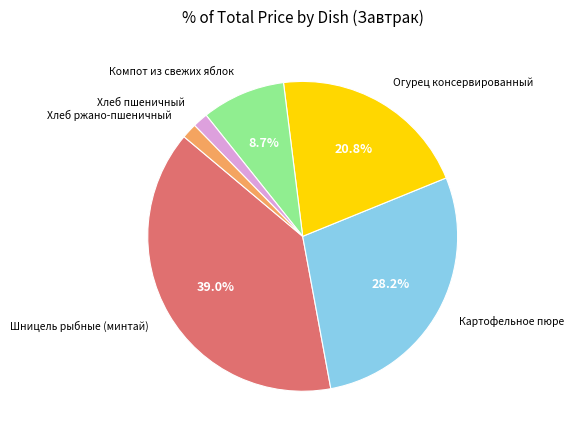

Do Компот из свежих яблок and Картофельное пюре together represent more than half of the pie?

No